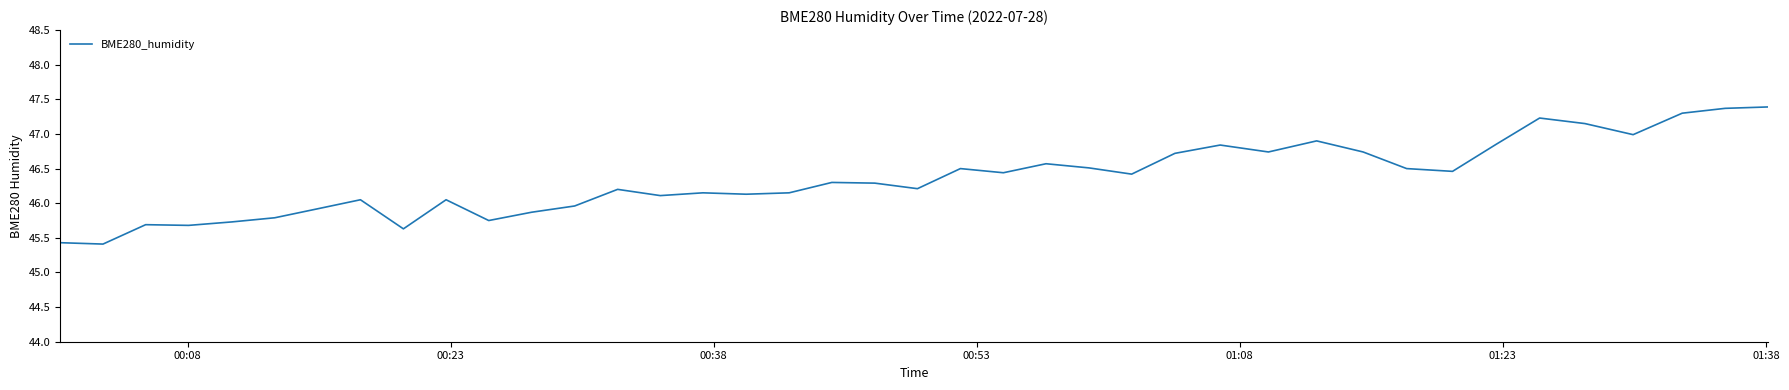

How many values are below 46?

11